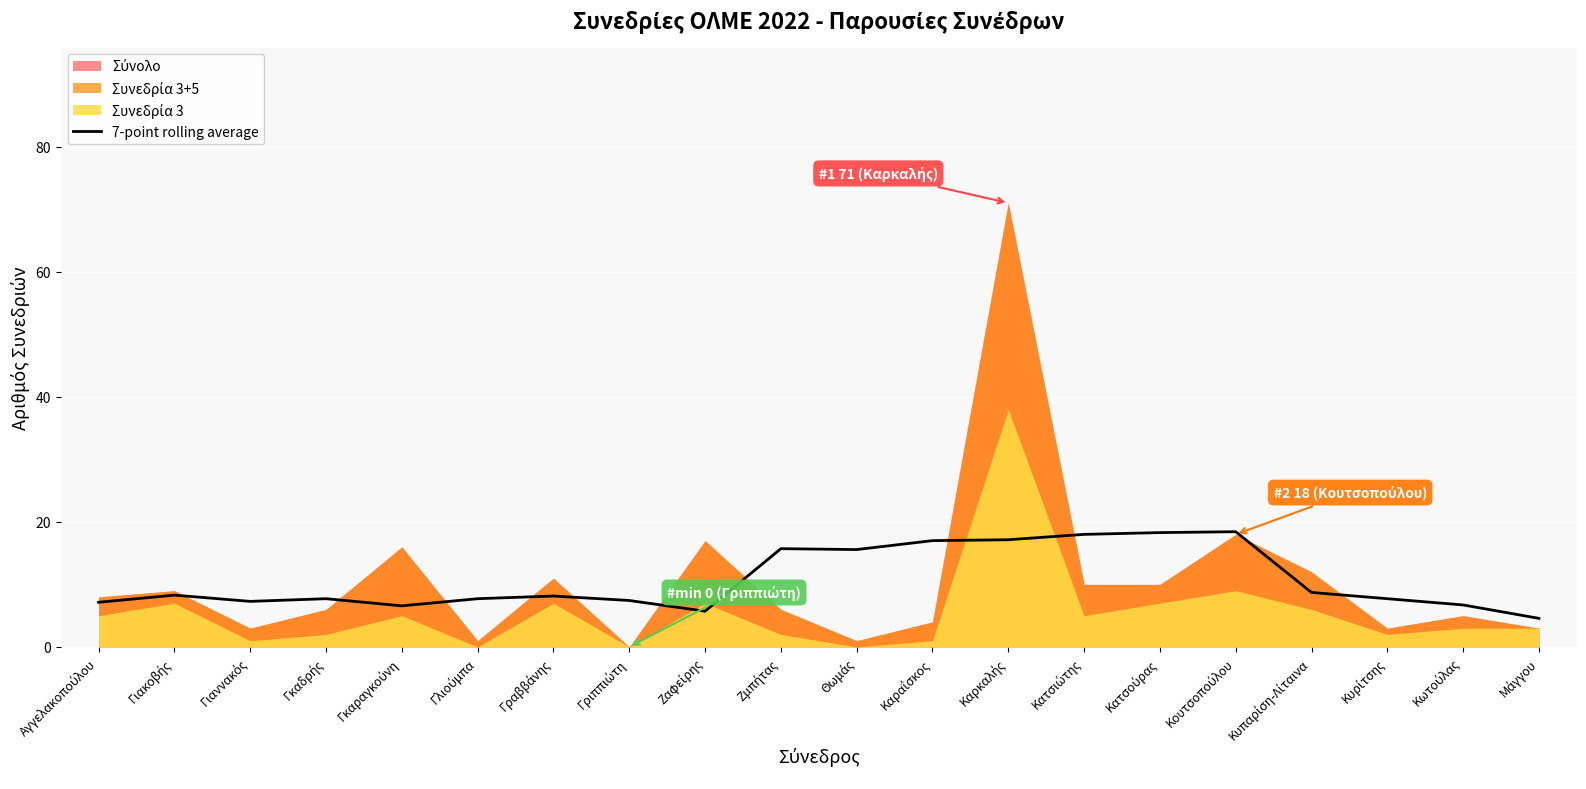

How many interior local peaks (higher than both neighbors) does the data have?

5